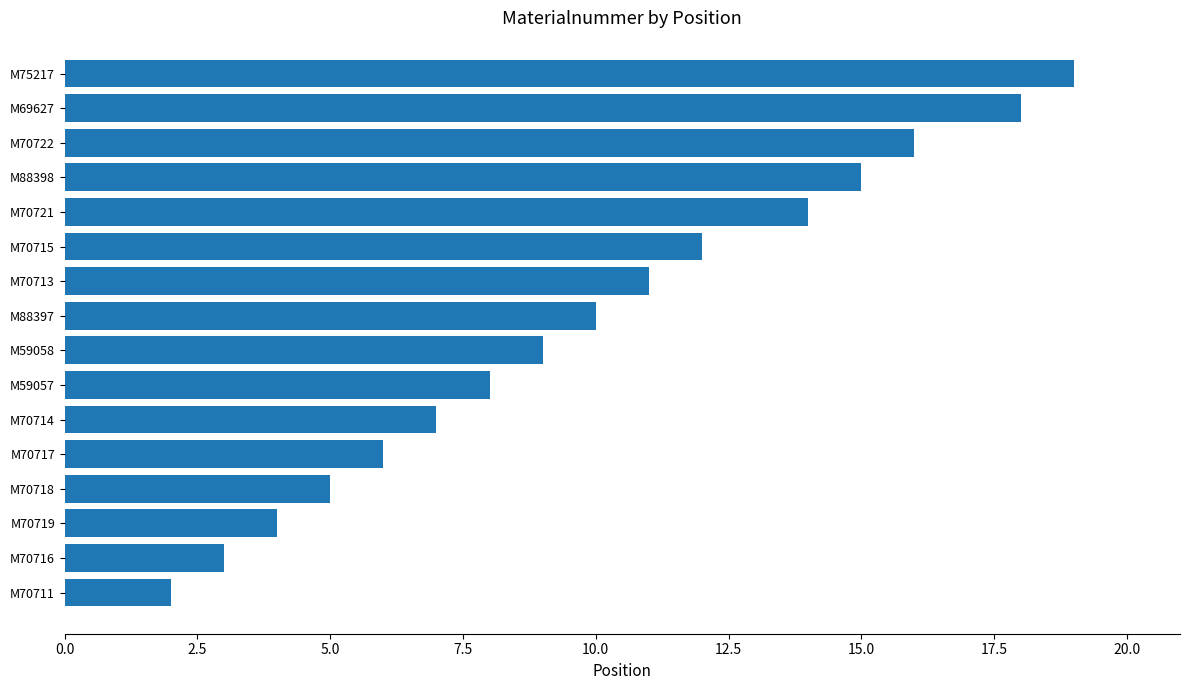

What is the change in value from M70718 to M88397?

+5